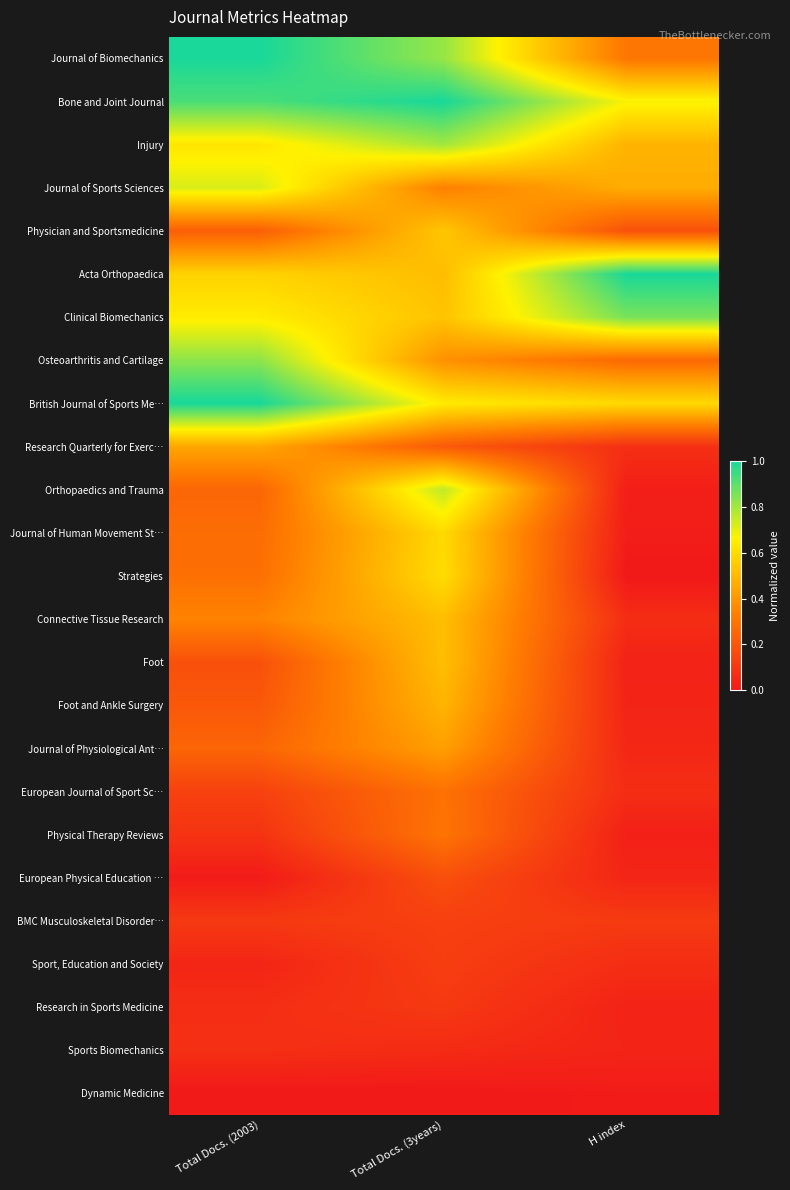

How many distinct data groups are displayed?

25